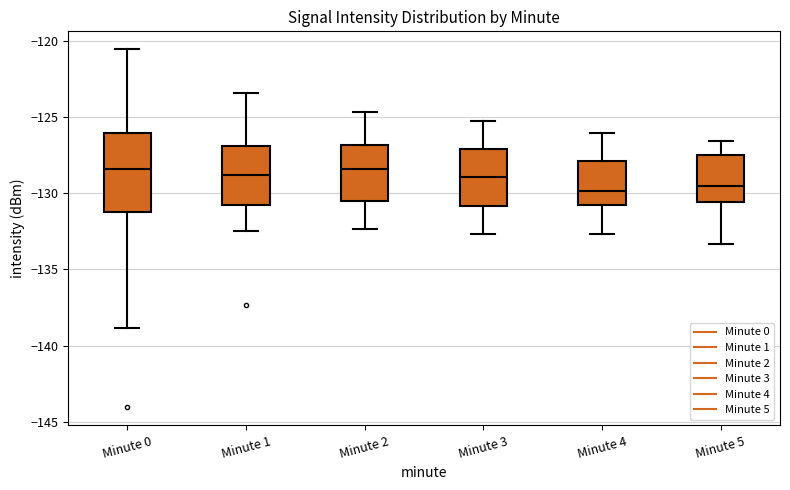

Where is the lower edge of the box for Minute 5 on the y-axis? The values are not printed on the chart, so give them approximately, as read against the axis.

-130.5